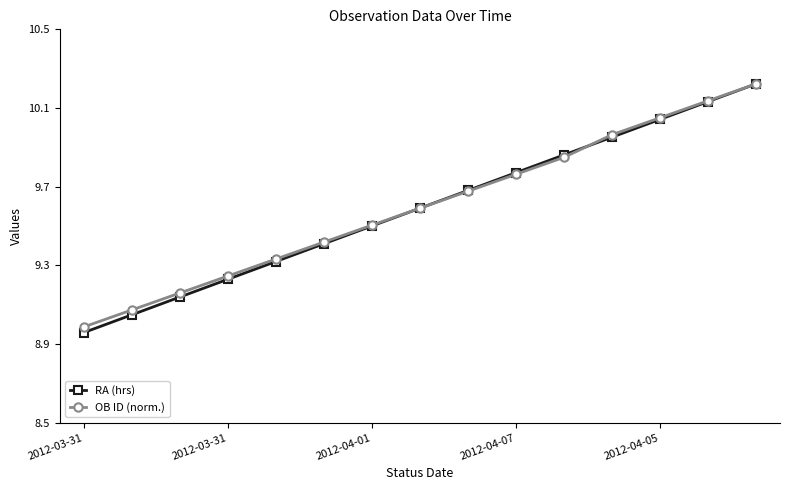

True or false: RA (hrs) has more than 1 interior local peaks.

False